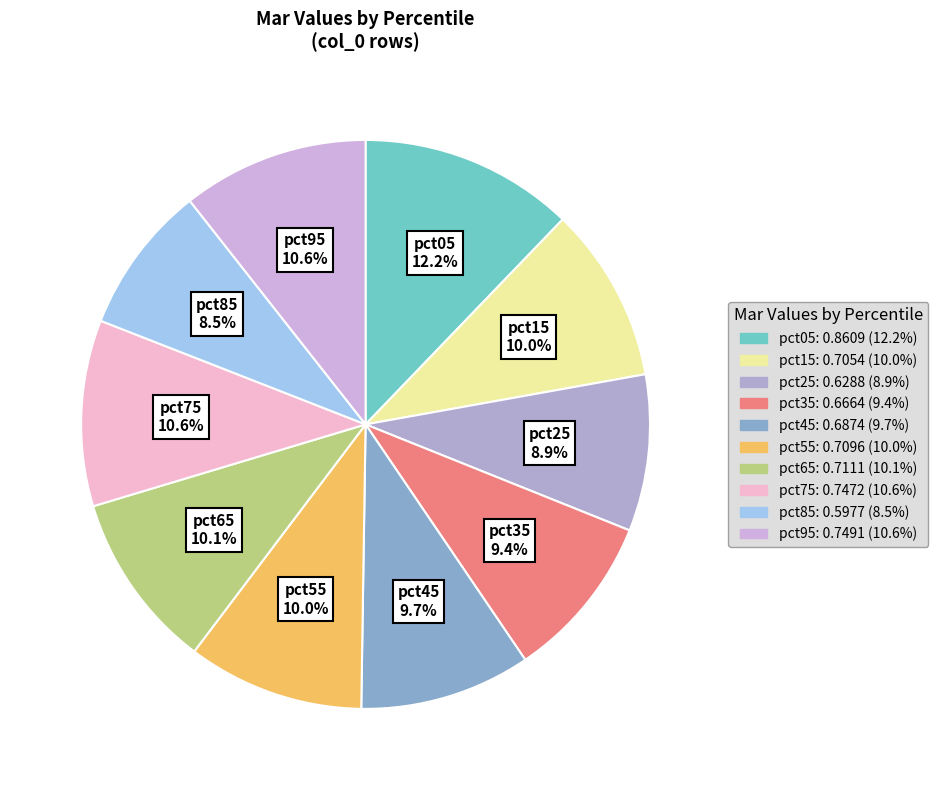

Count the number of slices in the pie.

10